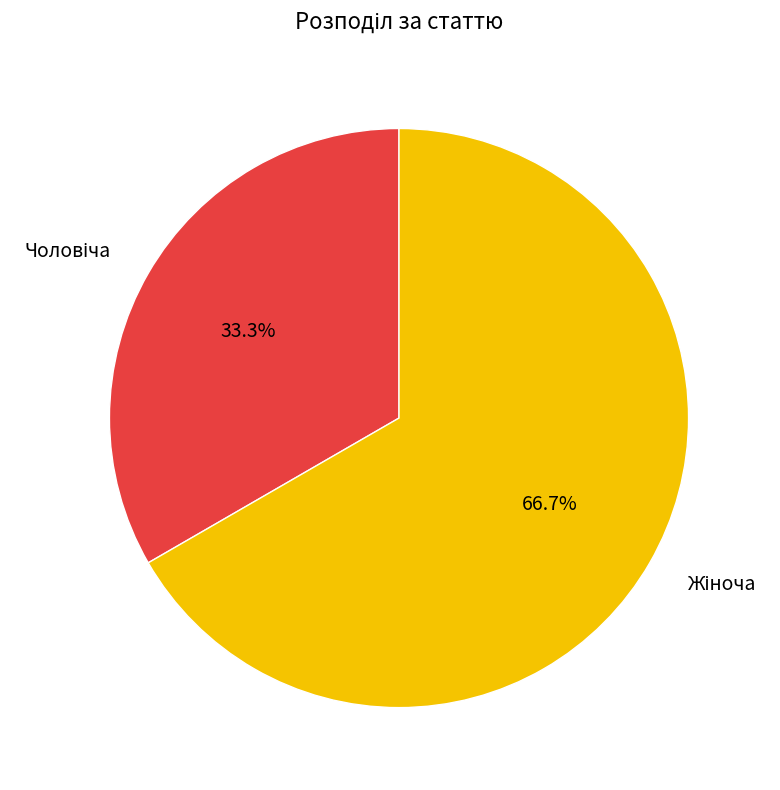

Does any single category account for the majority?

Yes